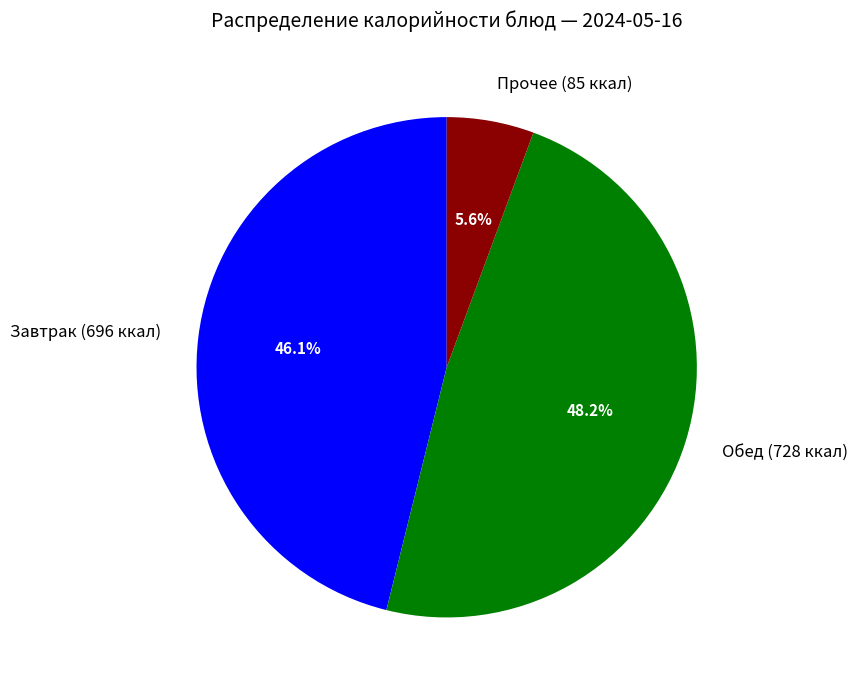

How many slices are in this pie chart?

3